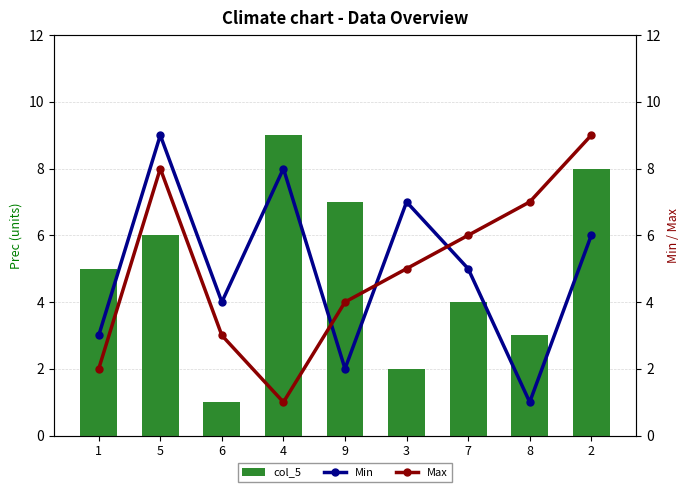

Reading right to left, extract all data points from this chart.

col_5: 2=8	8=3	7=4	3=2	9=7	4=9	6=1	5=6	1=5
Min: 2=6	8=1	7=5	3=7	9=2	4=8	6=4	5=9	1=3
Max: 2=9	8=7	7=6	3=5	9=4	4=1	6=3	5=8	1=2